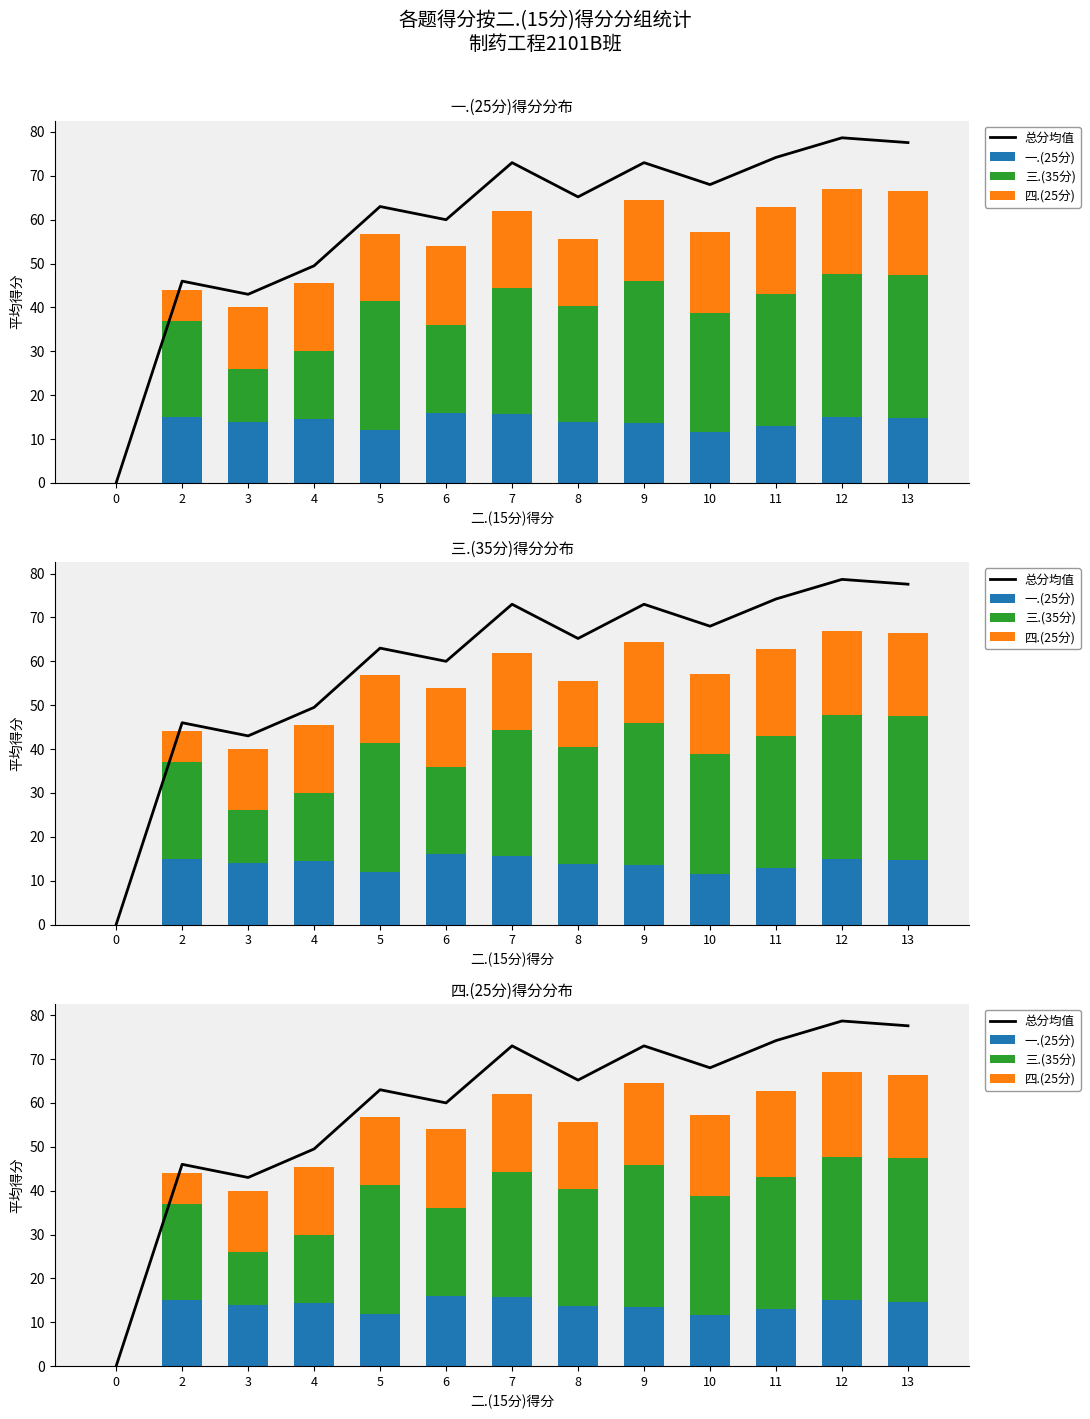

Which series has the largest range (max minus min)?

总分均值